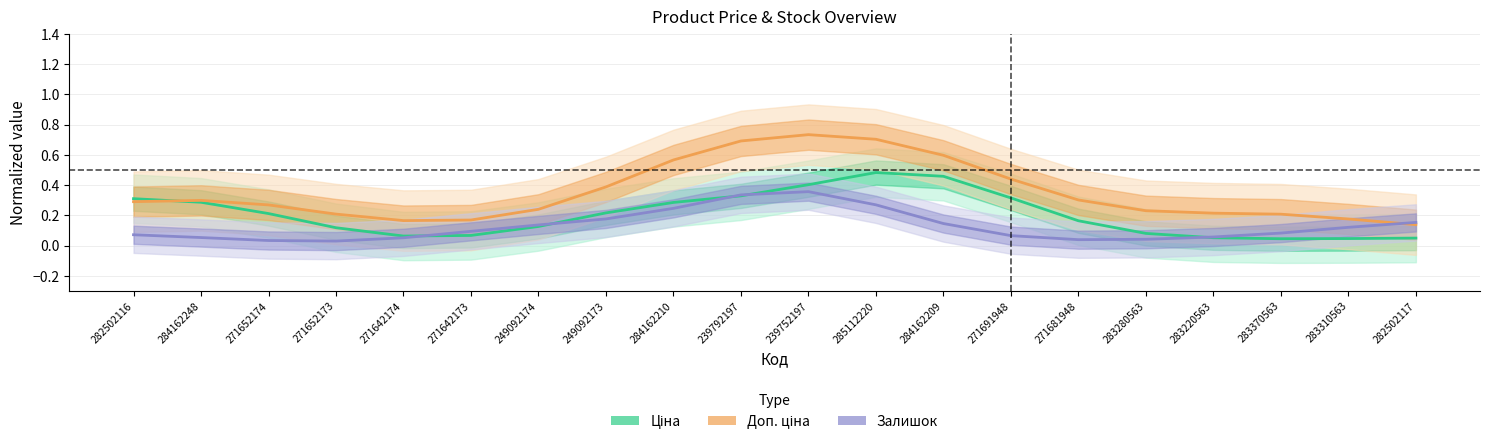

List the series in order of their peak value, highest first.

Доп. ціна, Ціна, Залишок